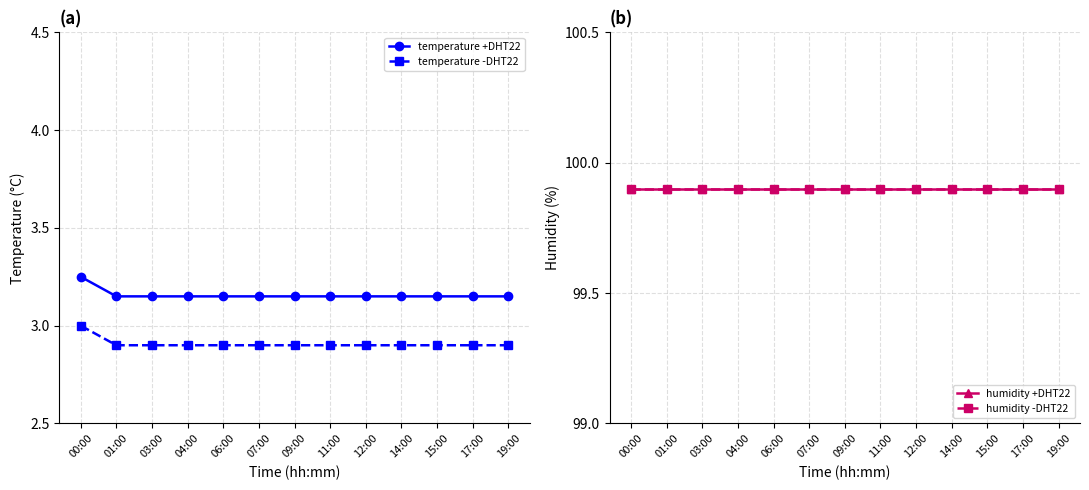

True or false: humidity +DHT22 and temperature -DHT22 intersect in this chart.

False